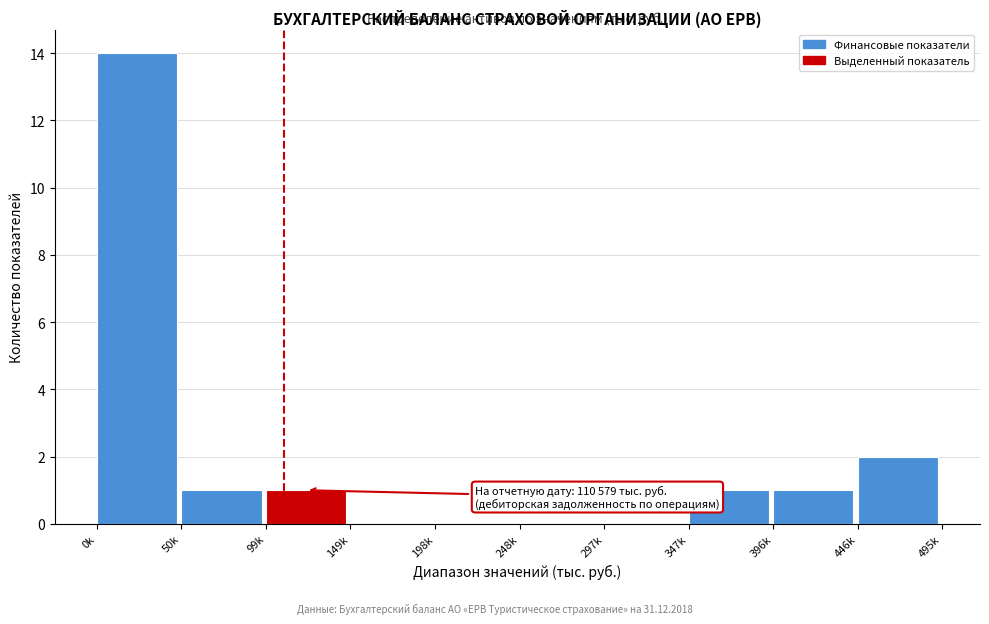

Reading right to left, list all the values displayed in this chart.

446k=2	396k=1	347k=1	297k=0	248k=0	198k=0	149k=0	99k=1	50k=1	0k=14